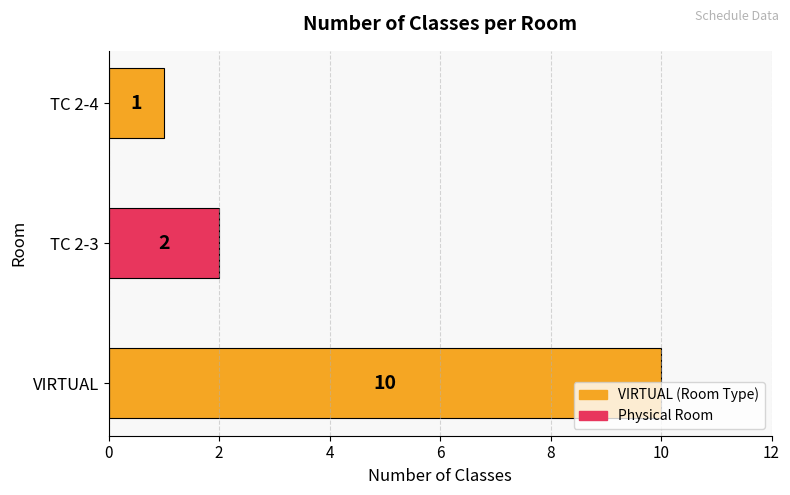

How many bars are there in total?

3